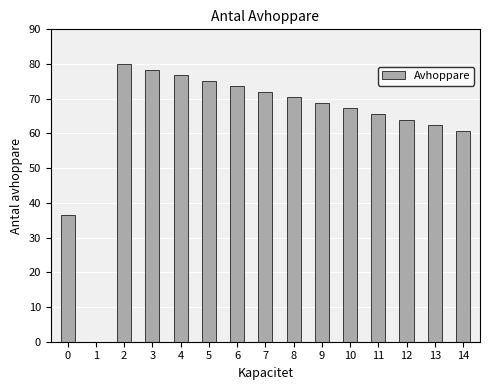

What is the sum of the values at 2 and 5?

155.2